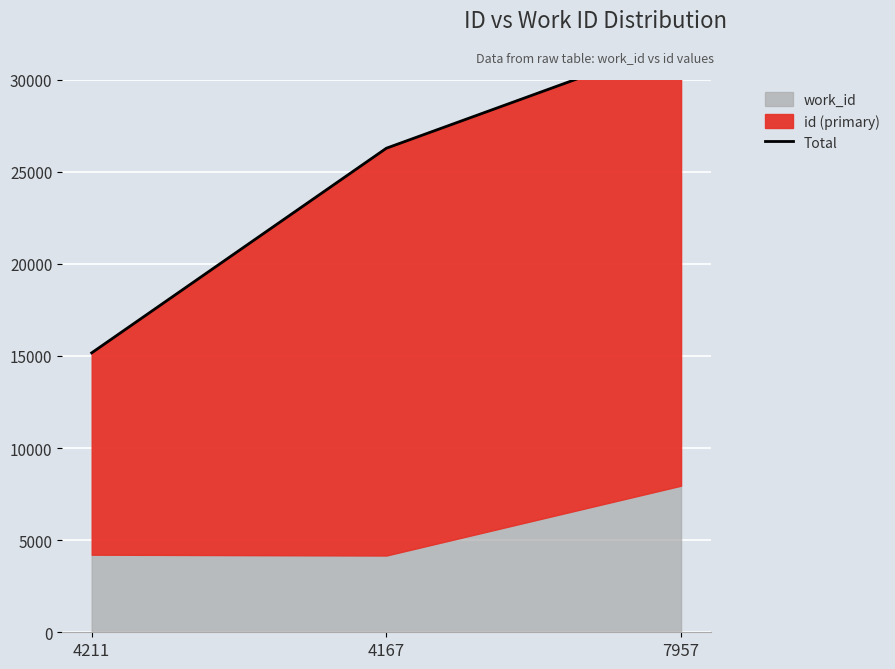

What is the label of the 3rd point from the left?

7957